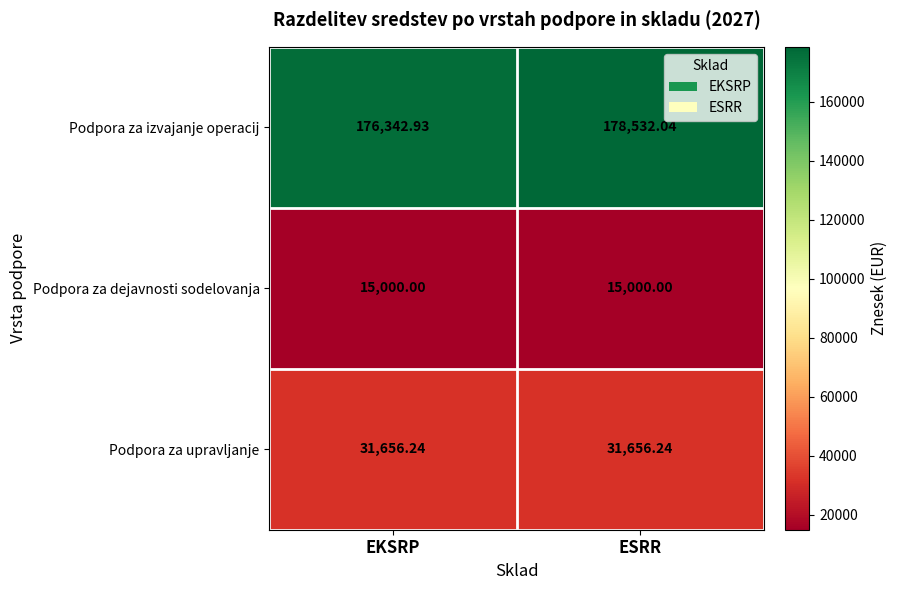

What is the total value across all series at ESRR?

225188.3